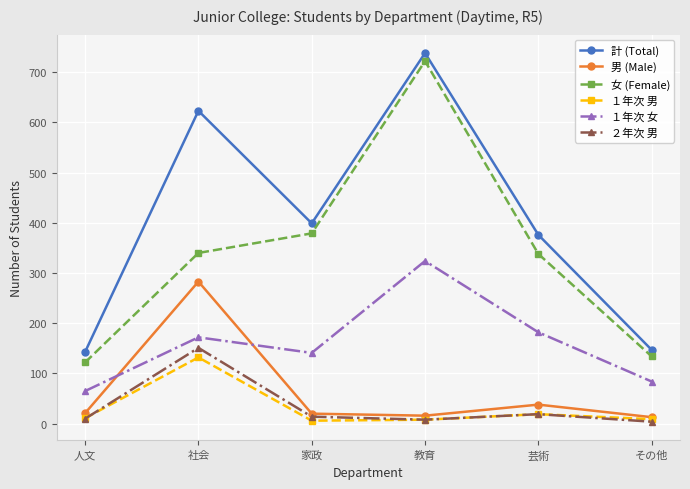

What is the maximum value for １年次 女?

324